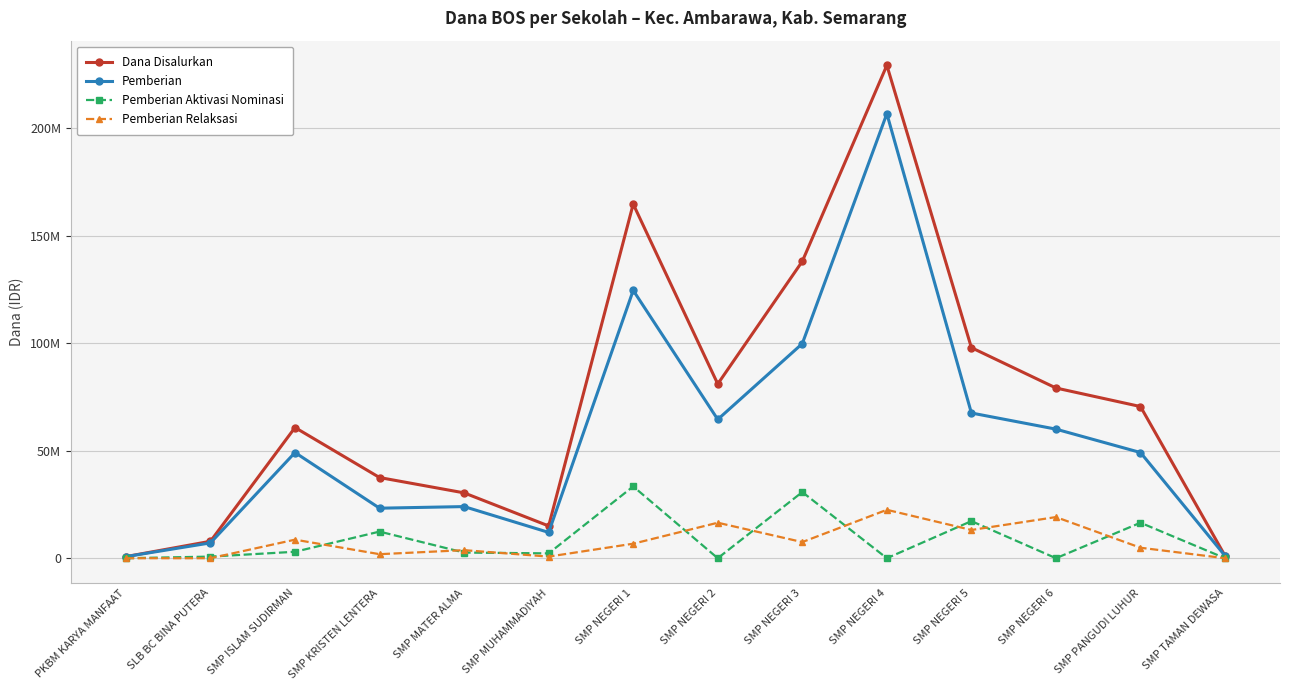

What are all the series names shown in the legend?

Dana Disalurkan, Pemberian, Pemberian Aktivasi Nominasi, Pemberian Relaksasi